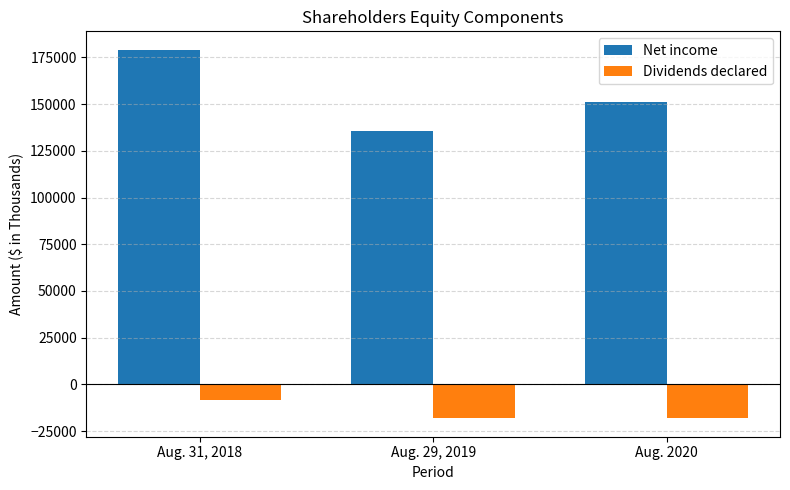

Rank the series by their maximum value, from highest to lowest.

Net income, Dividends declared